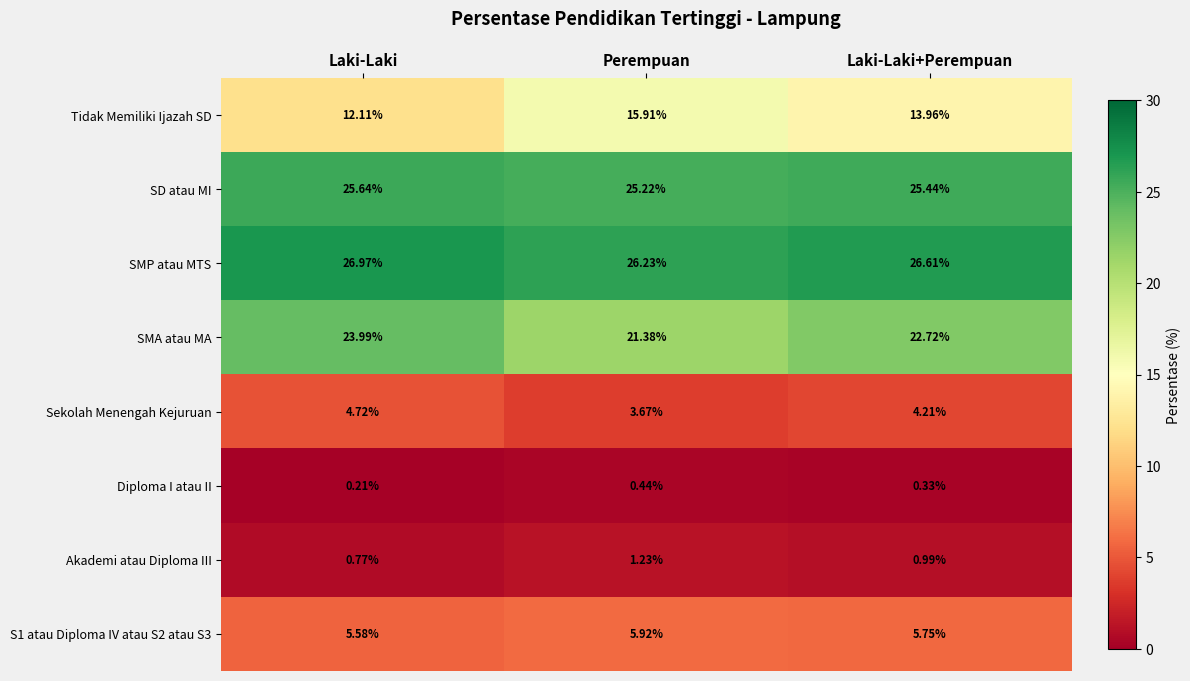

At which category is the sum across all series the highest?

Laki-Laki+Perempuan